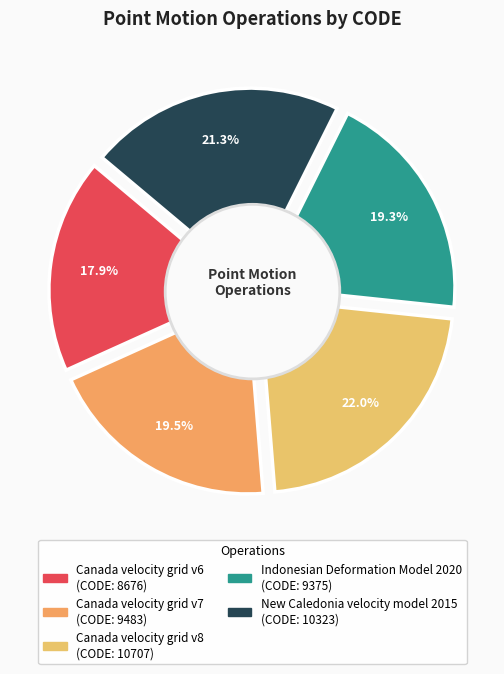

Is there a majority slice in this chart?

No